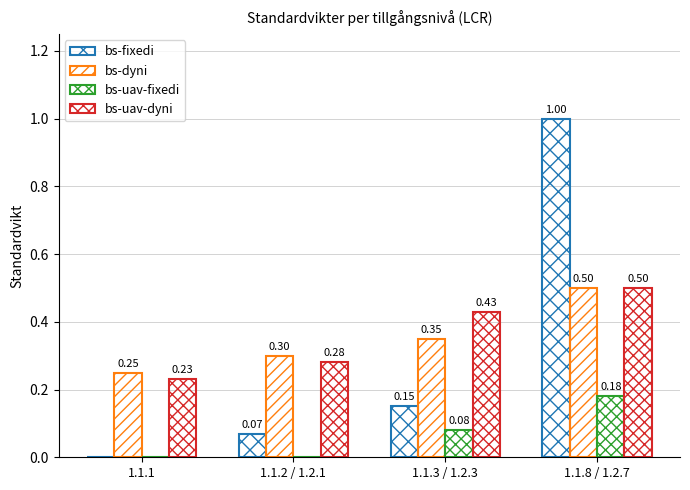

What is the maximum value for bs-fixedi?

1.0